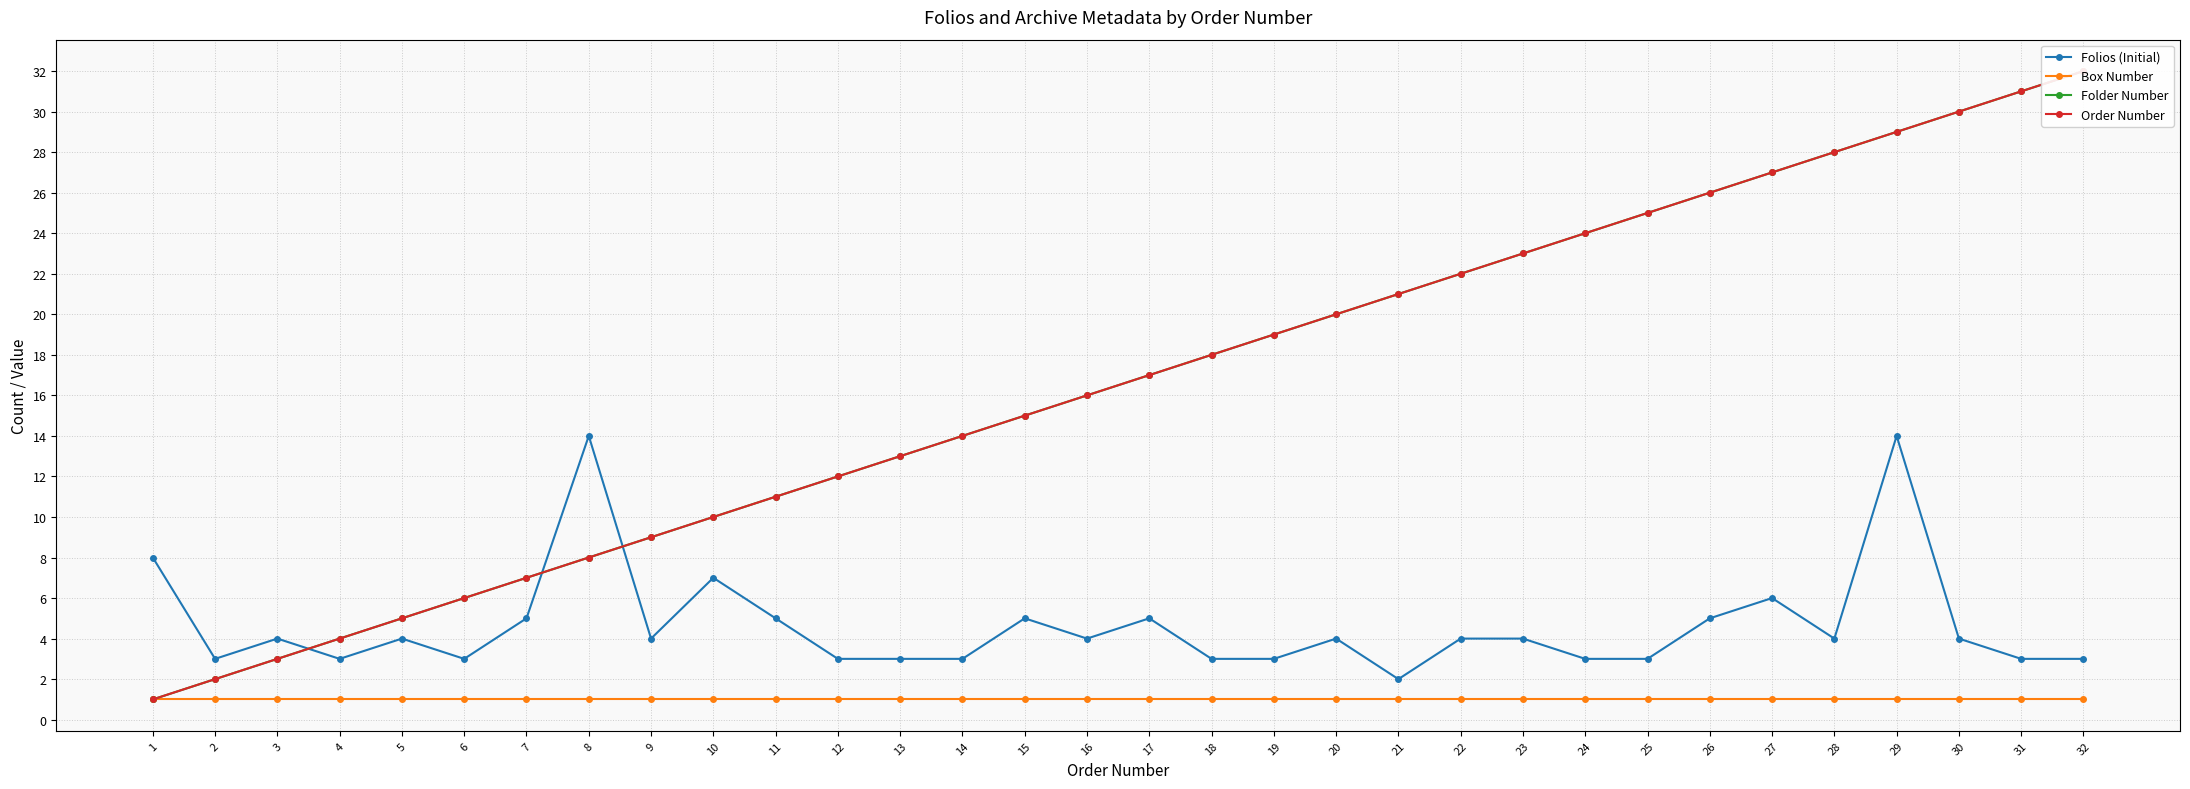

What is the maximum value shown in the chart?

32